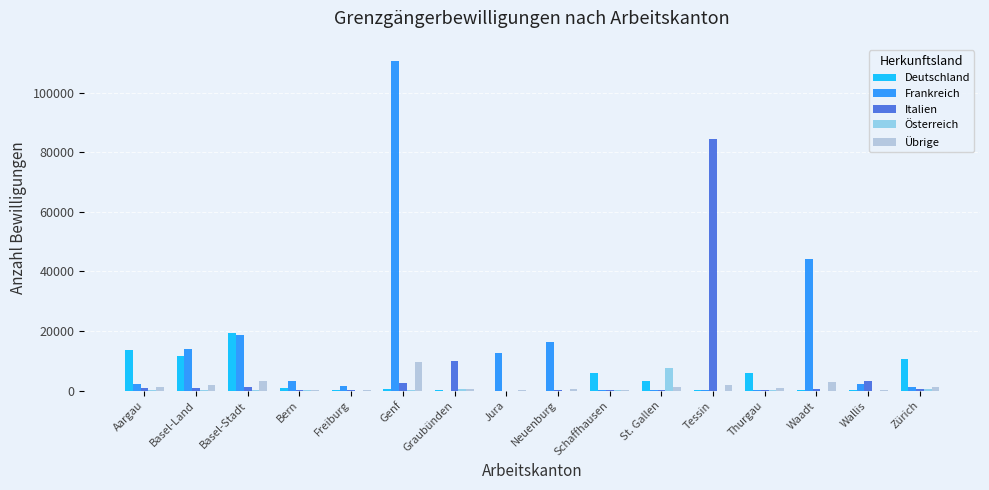

True or false: Deutschland has a value of 5941 at Thurgau.

True